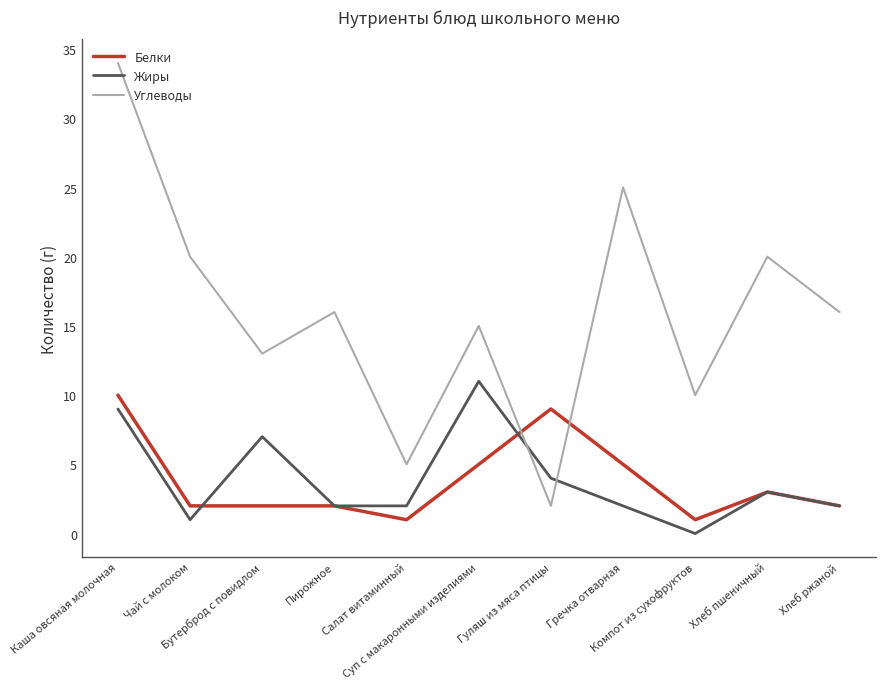

How many interior local peaks does the Жиры series have?

3